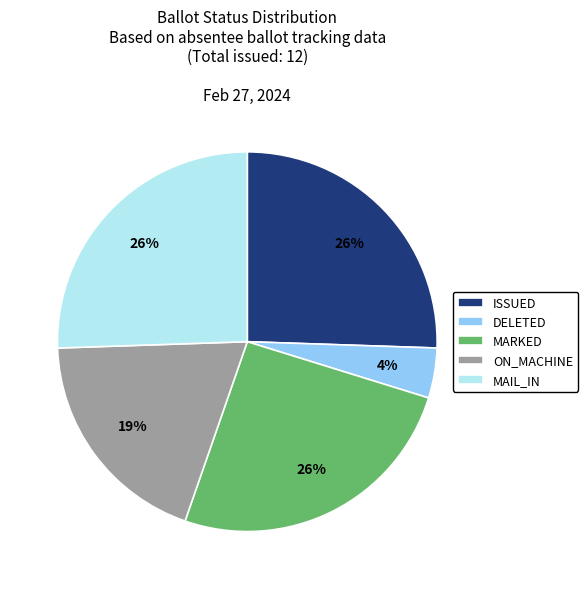

Does ISSUED account for over 50% of the chart?

No